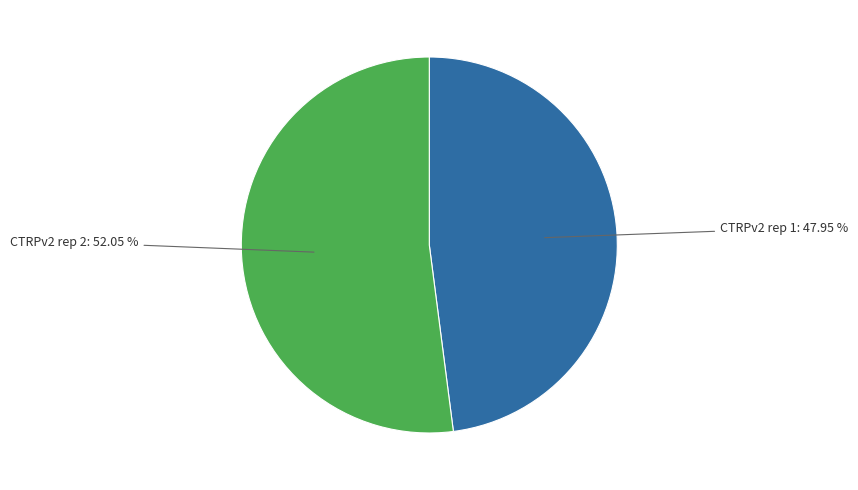

Is there a majority slice in this chart?

Yes